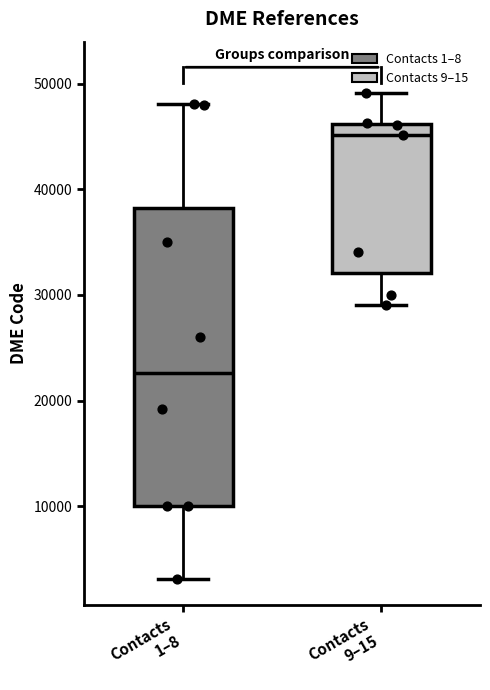

Where is the upper edge of the box for Contacts 9–15 on the y-axis? The values are not printed on the chart, so give them approximately, as read against the axis.

46000